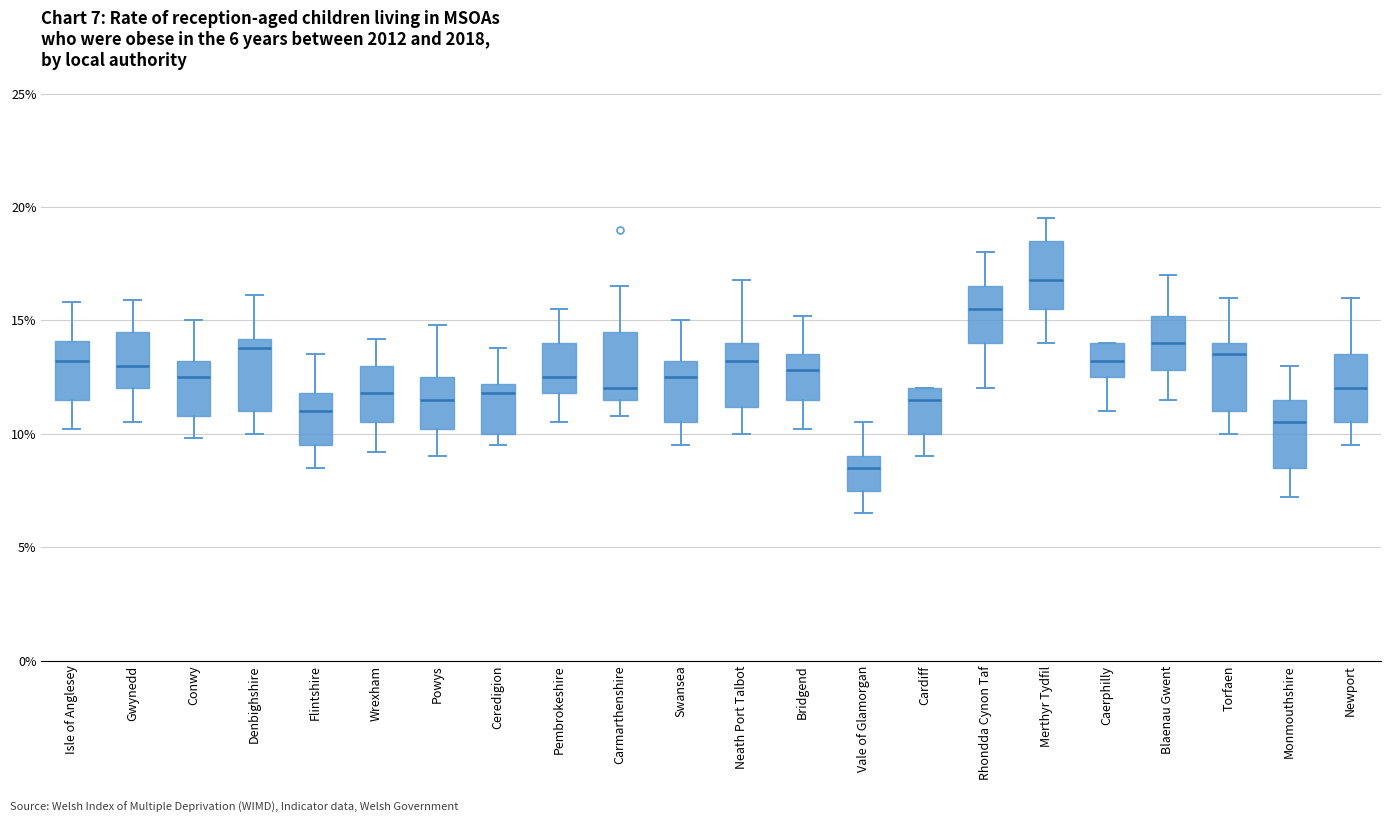

Which box has the highest median line?

Merthyr Tydfil